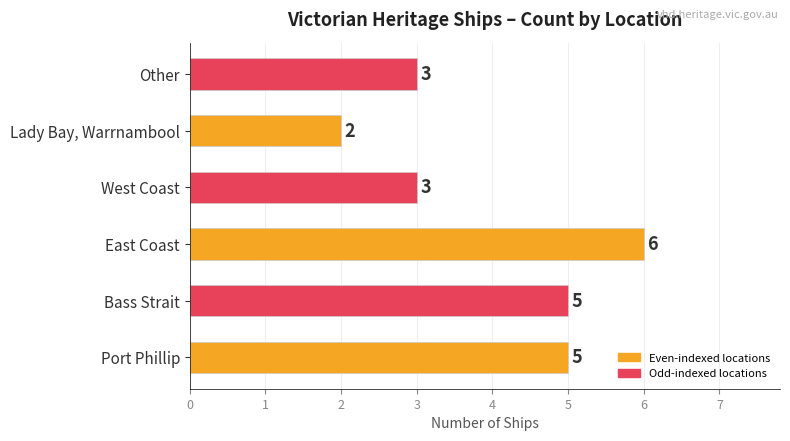

Which category has the highest value across all series?

East Coast